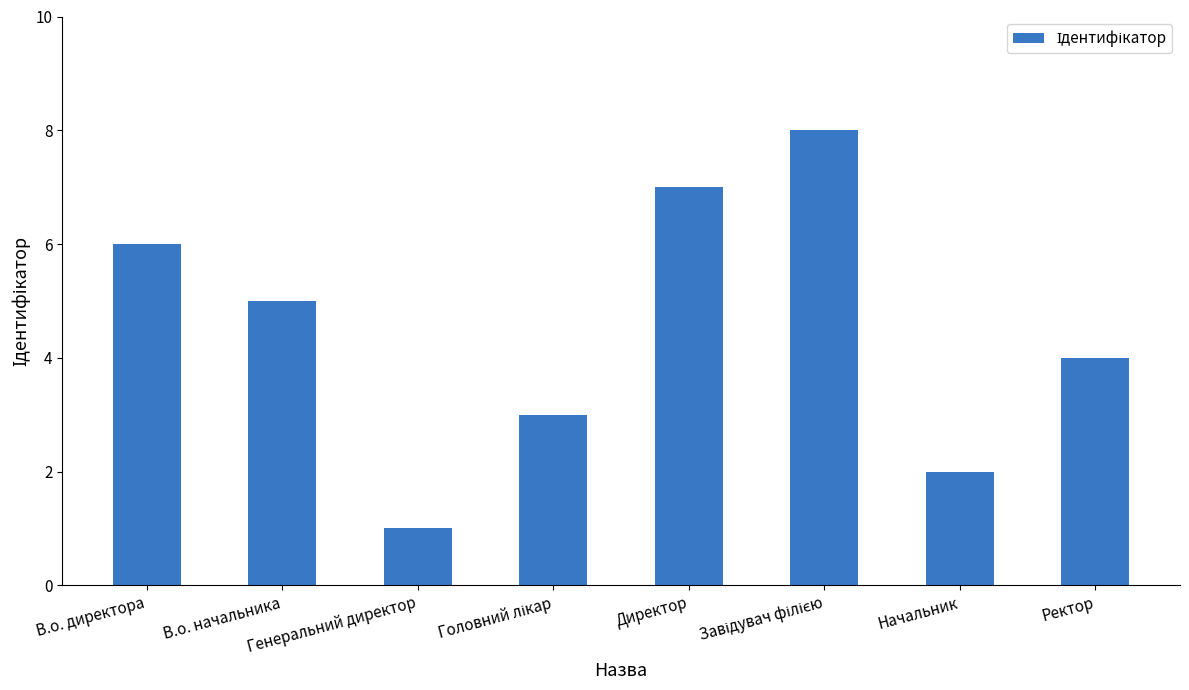

What is the difference between the second highest and second lowest values?

5